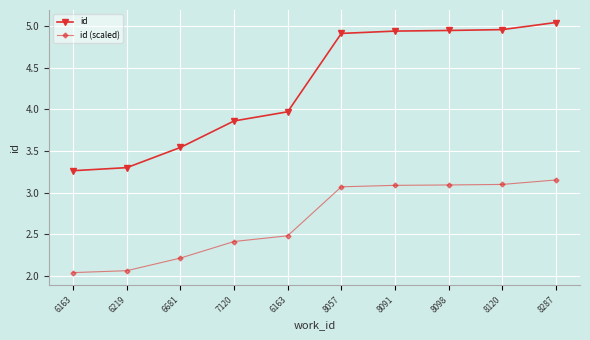

Is this an area chart (filled region under the line)?

No